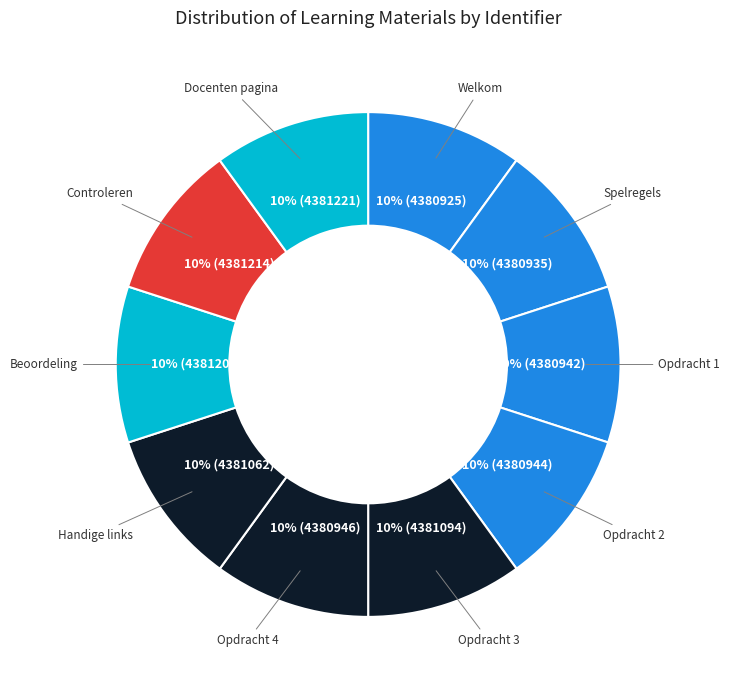

The Opdracht 1 slice represents 10% of the pie. True or false?

True